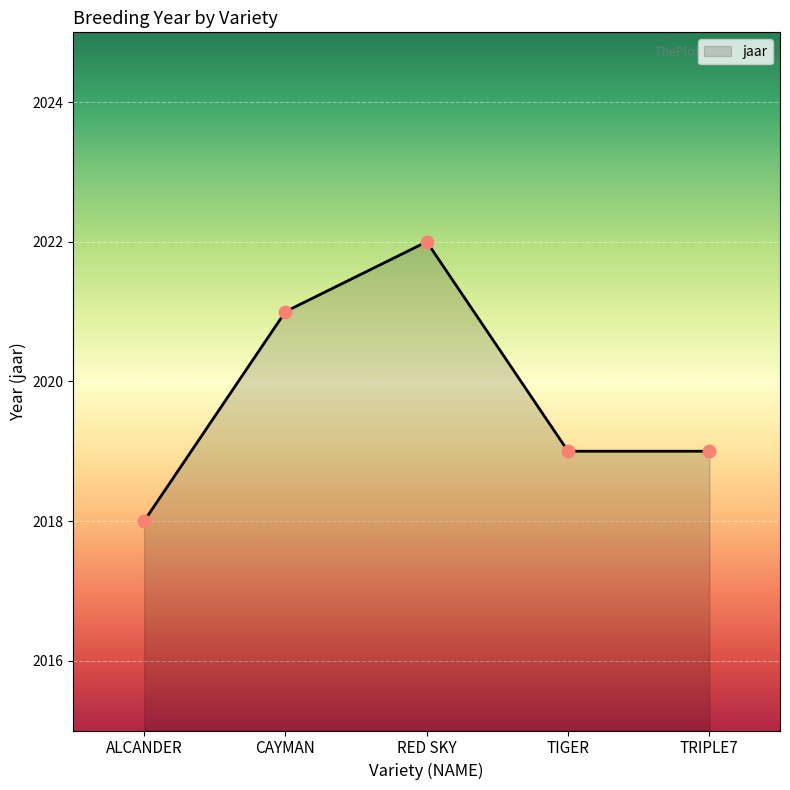

Between ALCANDER and RED SKY, which is larger?

RED SKY